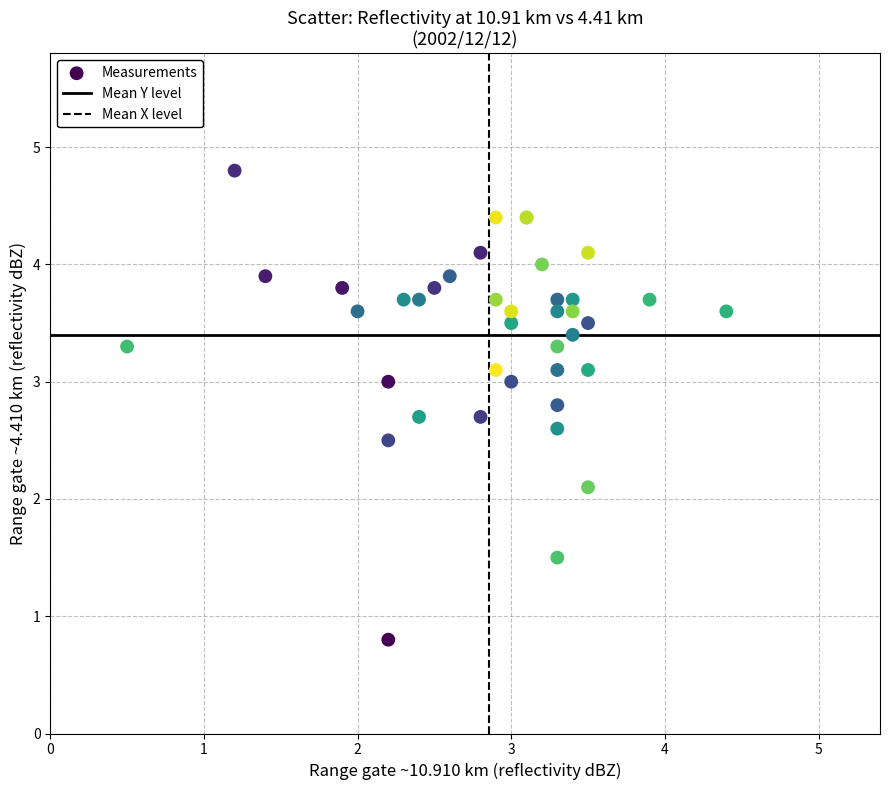

What Y value in the scatter plot is closest to 2?

2.1